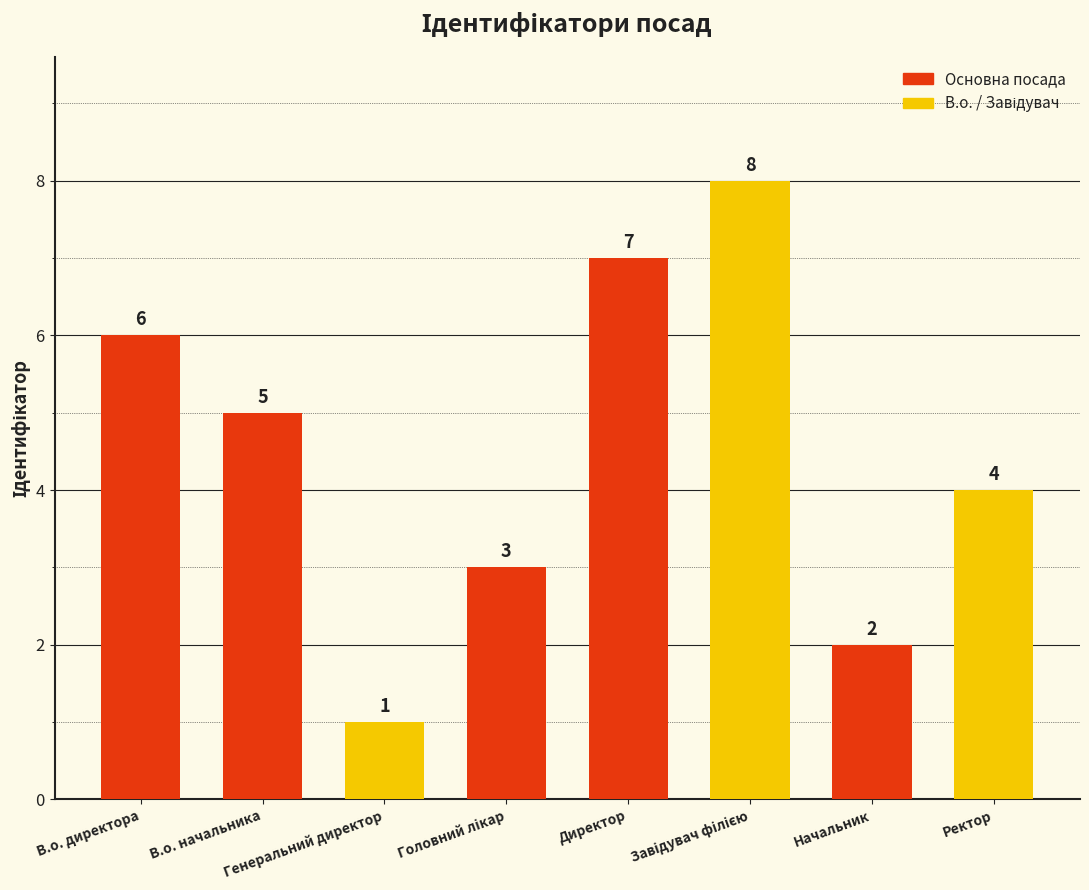

How many categories are shown in the chart?

8